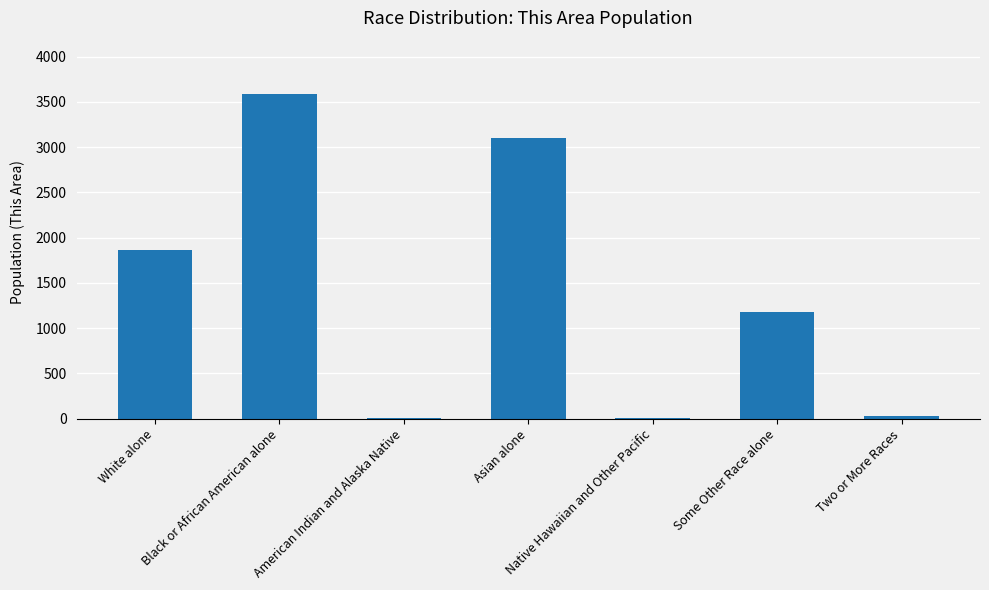

Where is the data nearest to the value 1797?

White alone